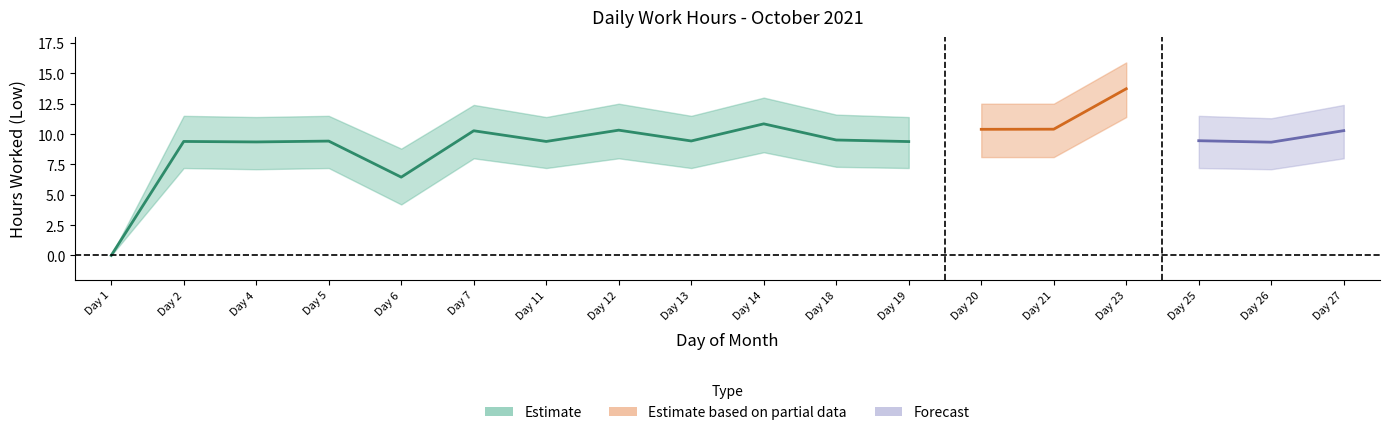

Where is Low_upper nearest to the value 7?

6